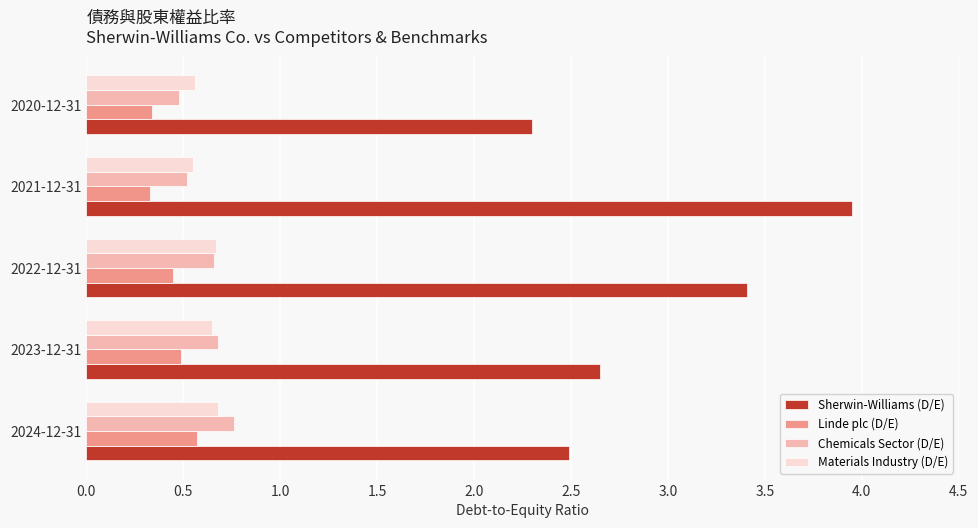

What is the minimum value for Sherwin-Williams (D/E)?

2.3